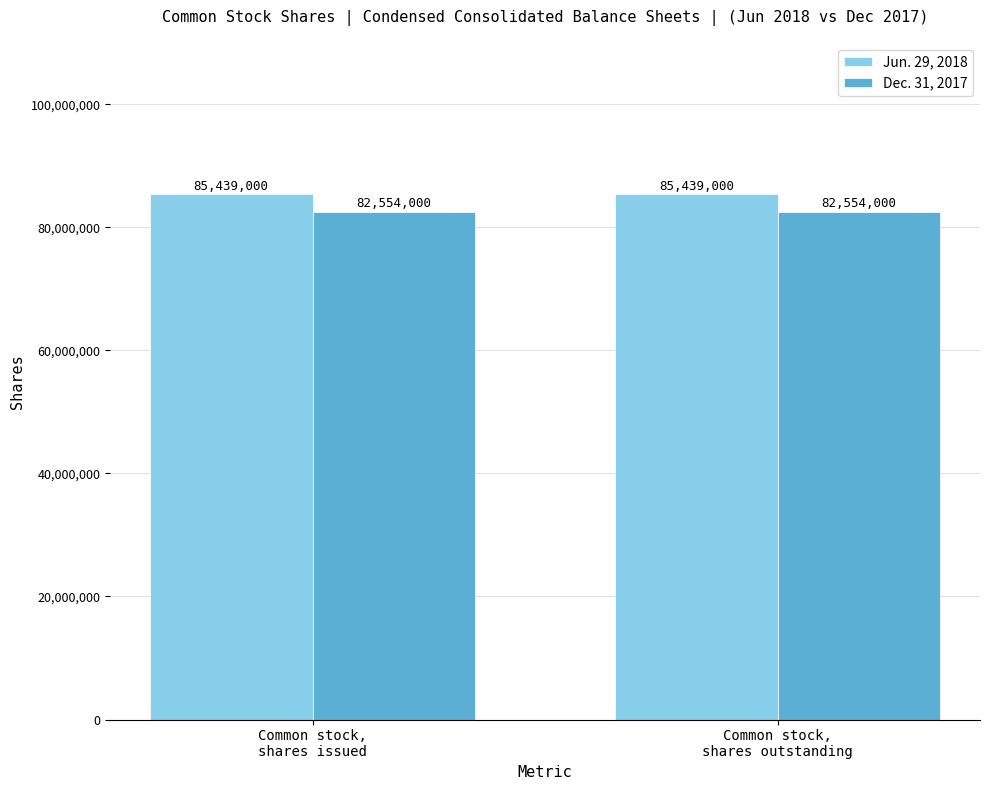

The Jun. 29, 2018 series shows 85439000 at Common stock,
shares issued. True or false?

True